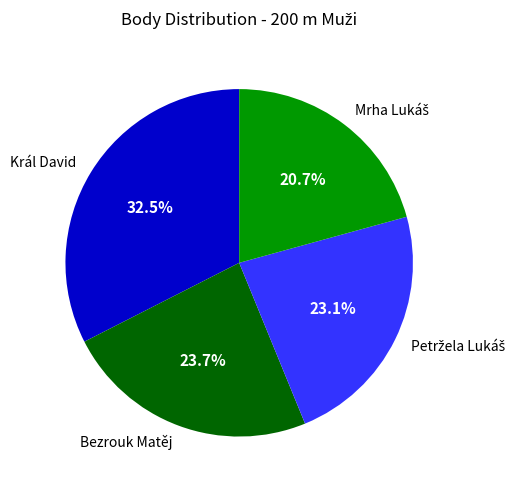

What percentage do Král David and Bezrouk Matěj together represent?

56.2%